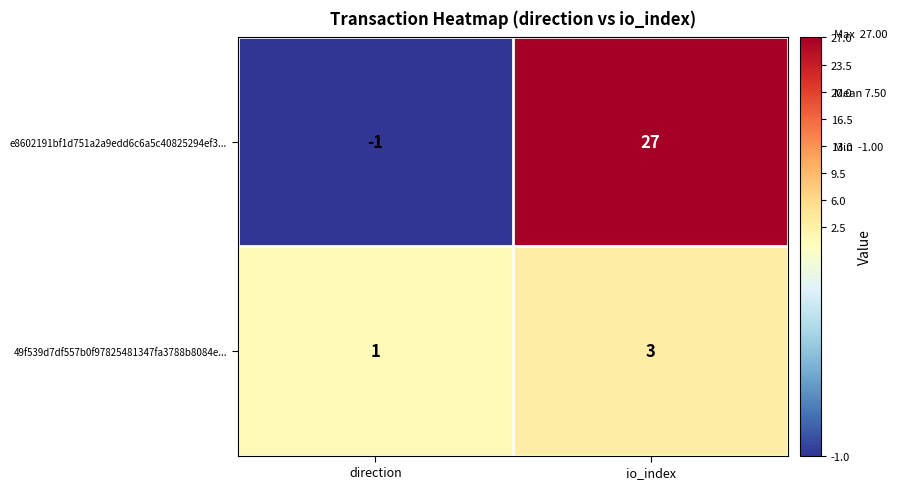

Count the number of data series in this chart.

2